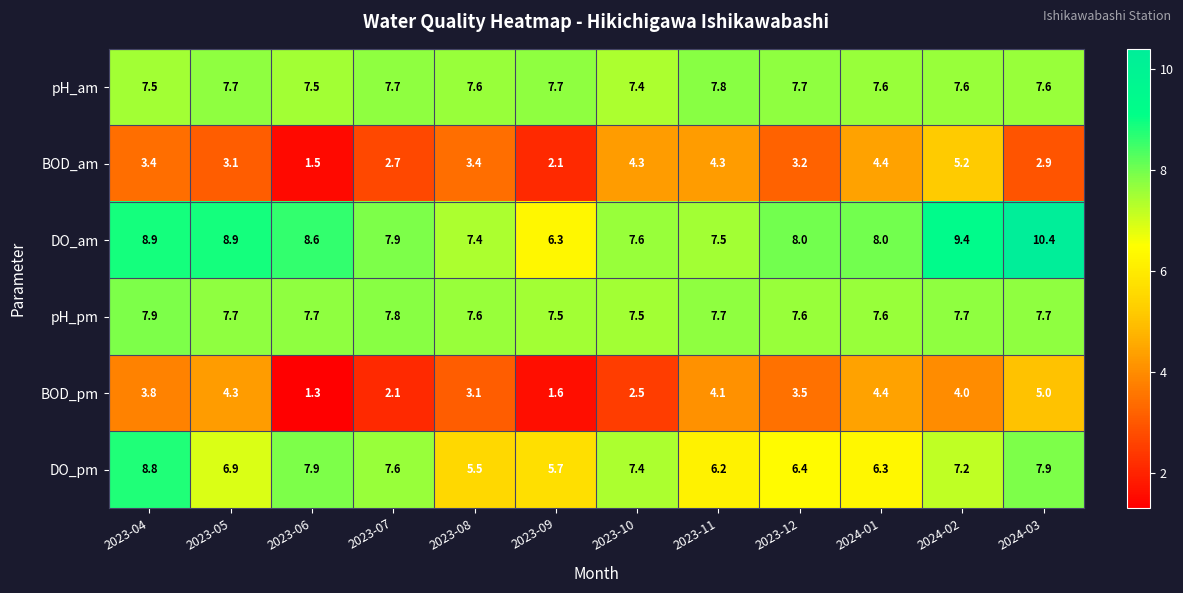

List the series in order of their peak value, lowest first.

BOD_pm, BOD_am, pH_am, pH_pm, DO_pm, DO_am